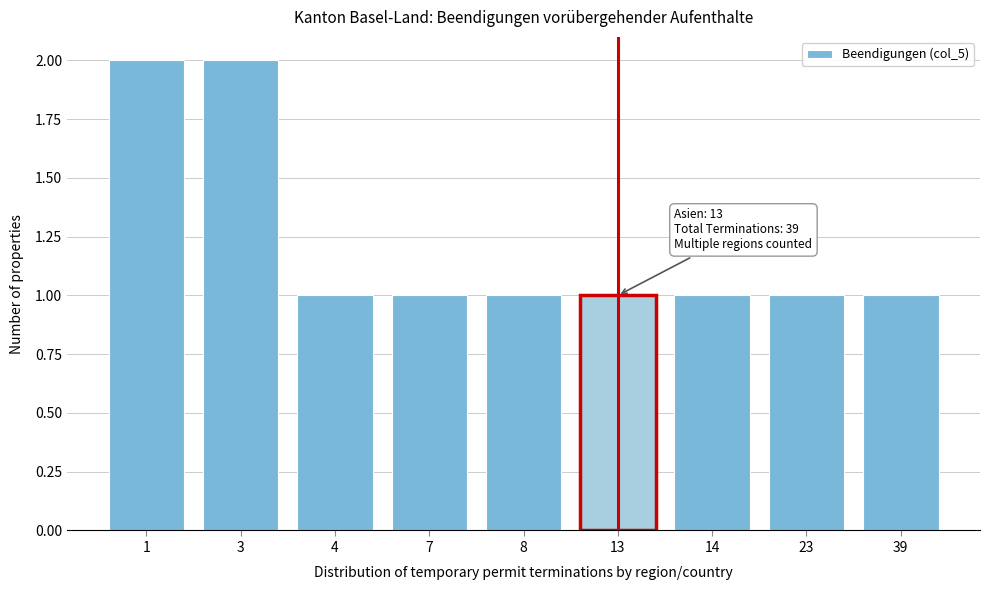

Reading left to right, transcribe all the data shown in this chart.

2	2	1	1	1	1	1	1	1